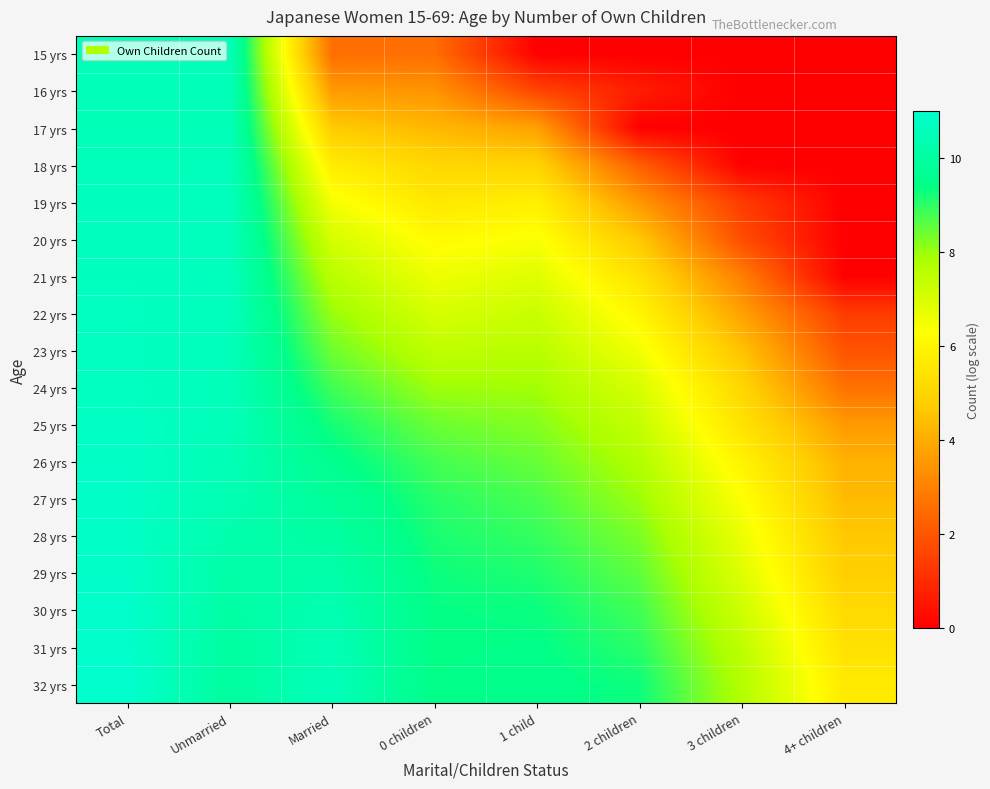

What is the greatest value displayed?

11.0